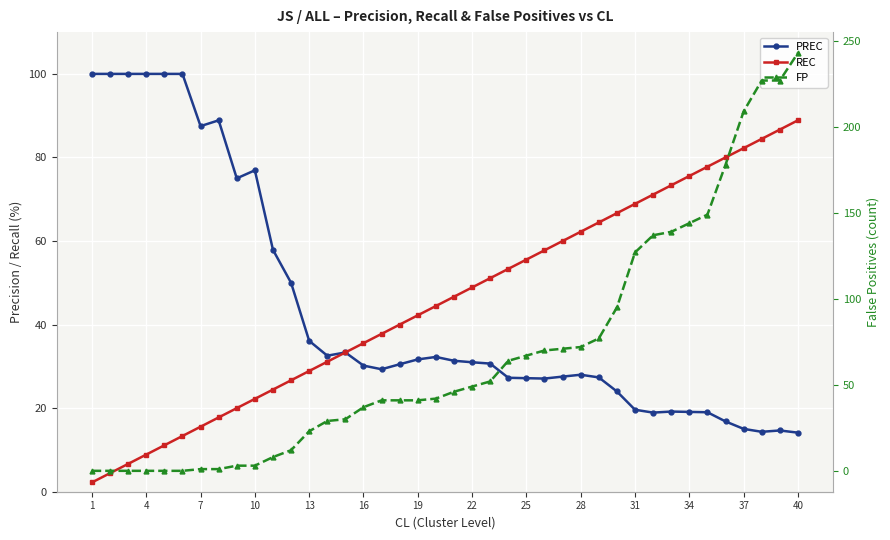

True or false: FP has more than 1 points higher than both neighbors.

False